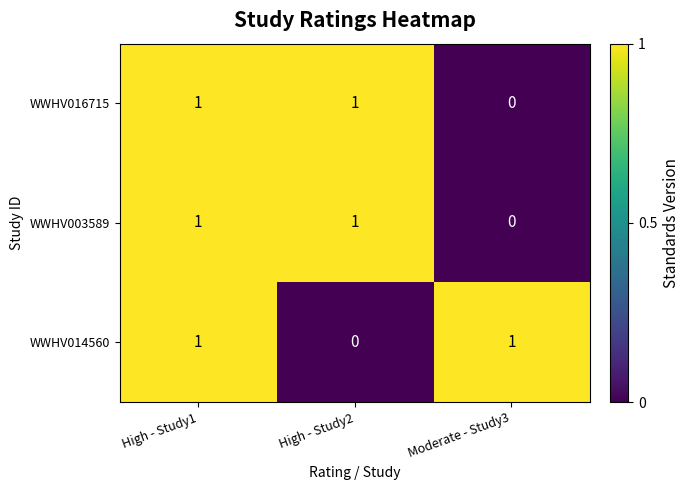

At how many categories does at least one series exceed 0?

3